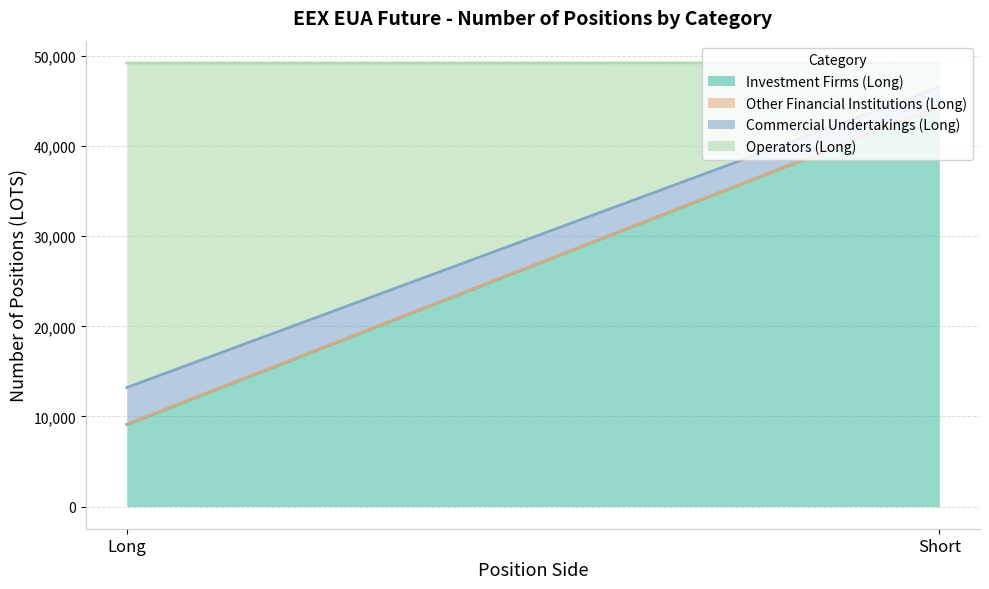

Which series has the largest total across all categories?

Investment Firms (Long)